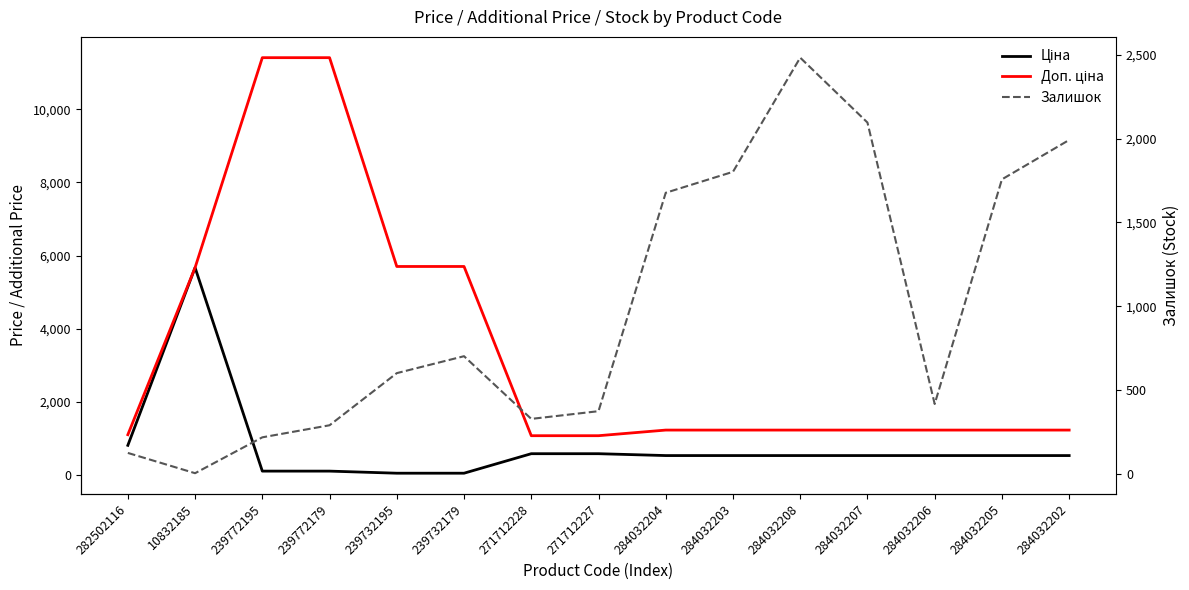

What value does the Ціна series have at 282502116?

818.5